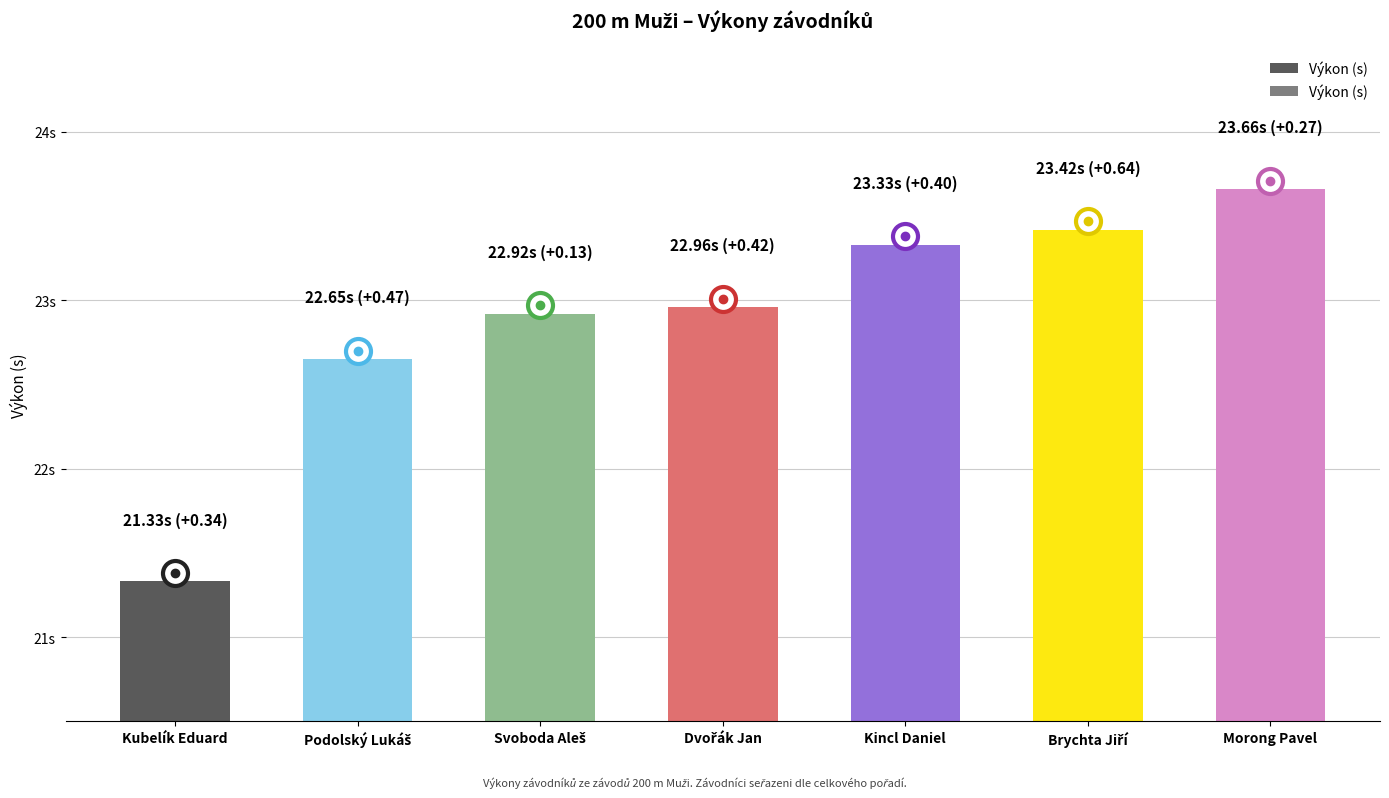

The value at Kubelík Eduard is 35.2. True or false?

False